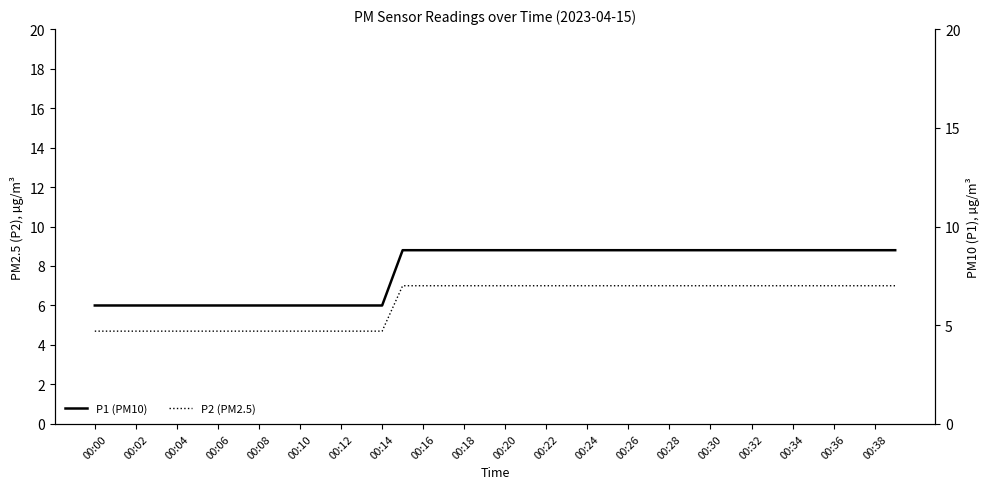

At 35, list the series in order from largest to smallest.

P1 (PM10), P2 (PM2.5)